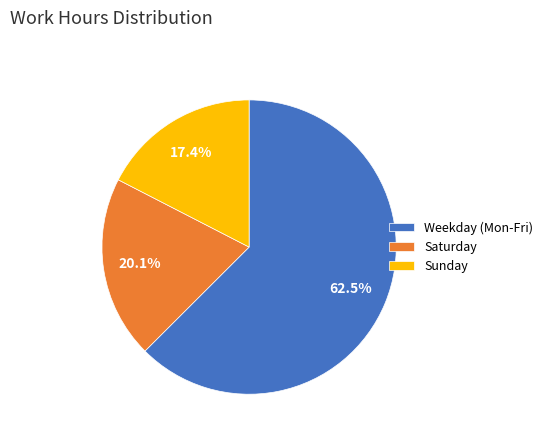

Which category has the biggest portion of the pie?

Weekday (Mon-Fri)